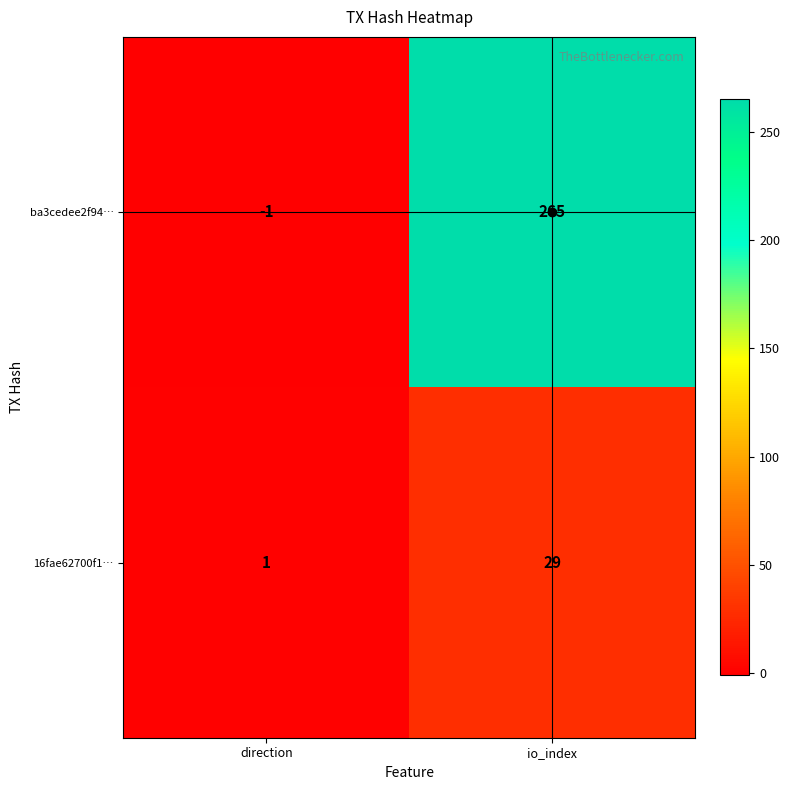

What is the difference between the maximum and minimum values in the ba3cedee2f94… series?

266